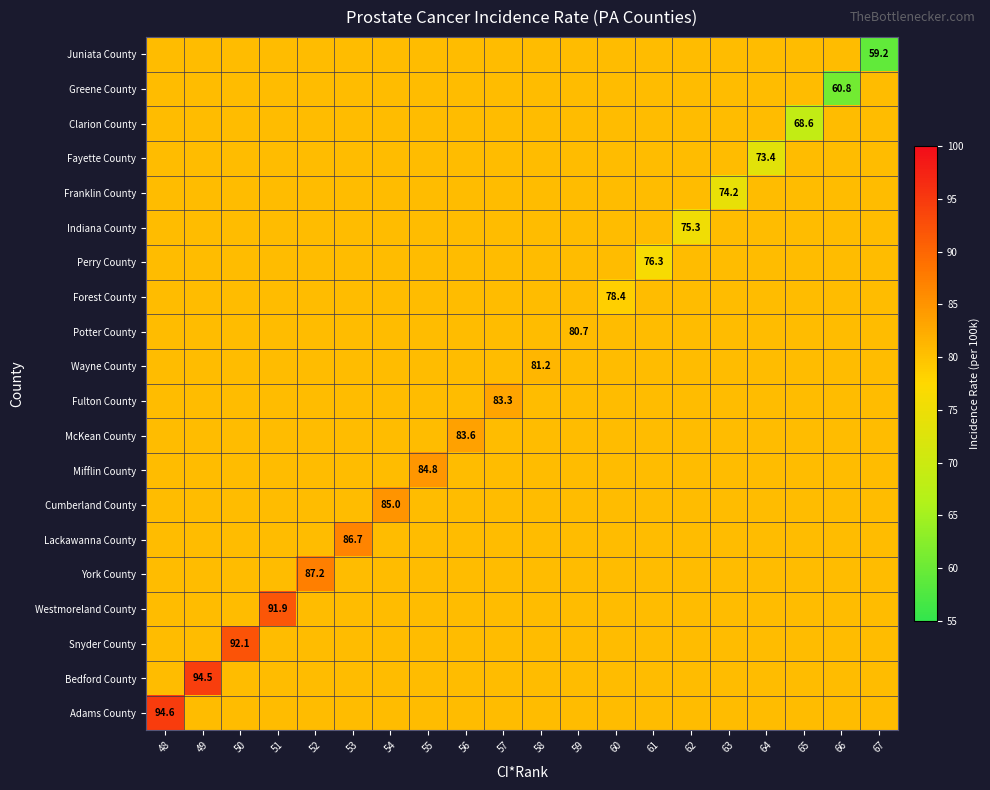

Is the value of Lackawanna County at 62 greater than the value of Greene County at 54?

No